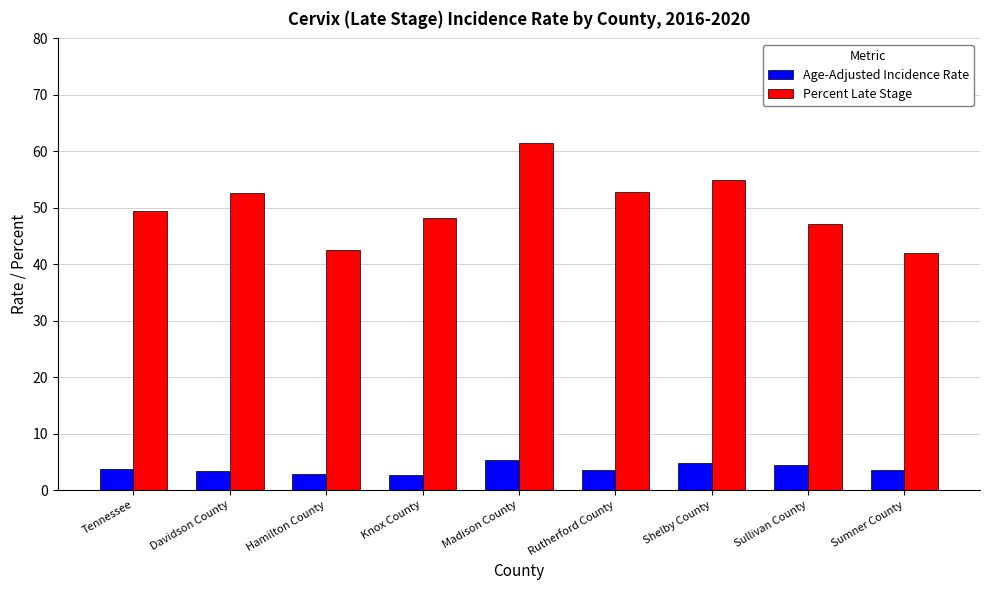

At which category is the sum across all series the highest?

Madison County